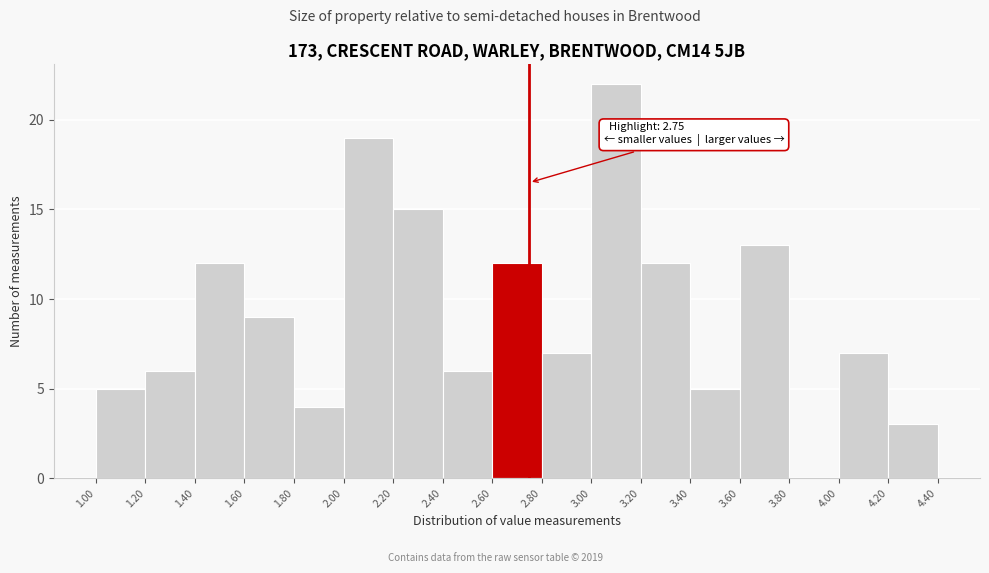

Over which range of the x-axis is the bar tallest?

3.00 to 3.20